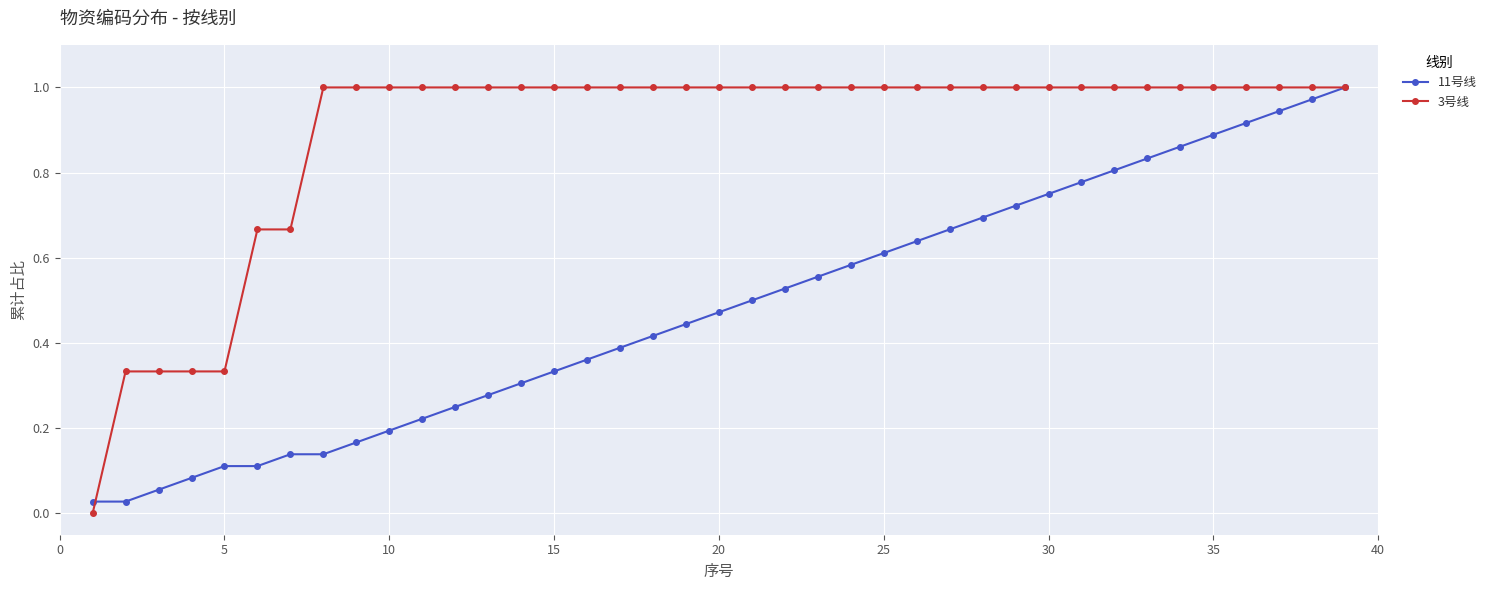

Which series has the largest total across all categories?

3号线